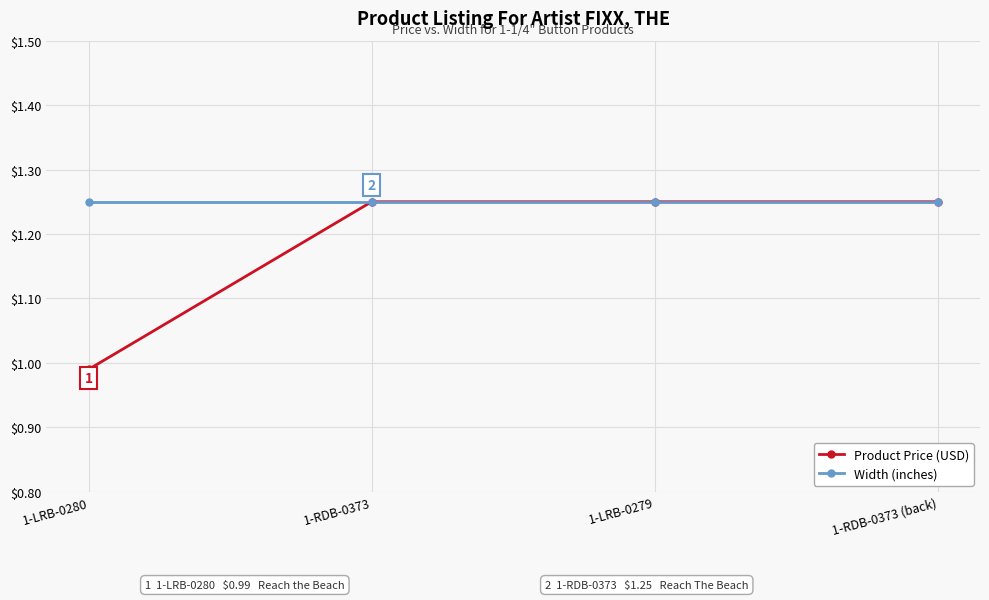

Is the value of Product Price (USD) at 1-LRB-0280 greater than the value of Width (inches) at 1-LRB-0279?

No